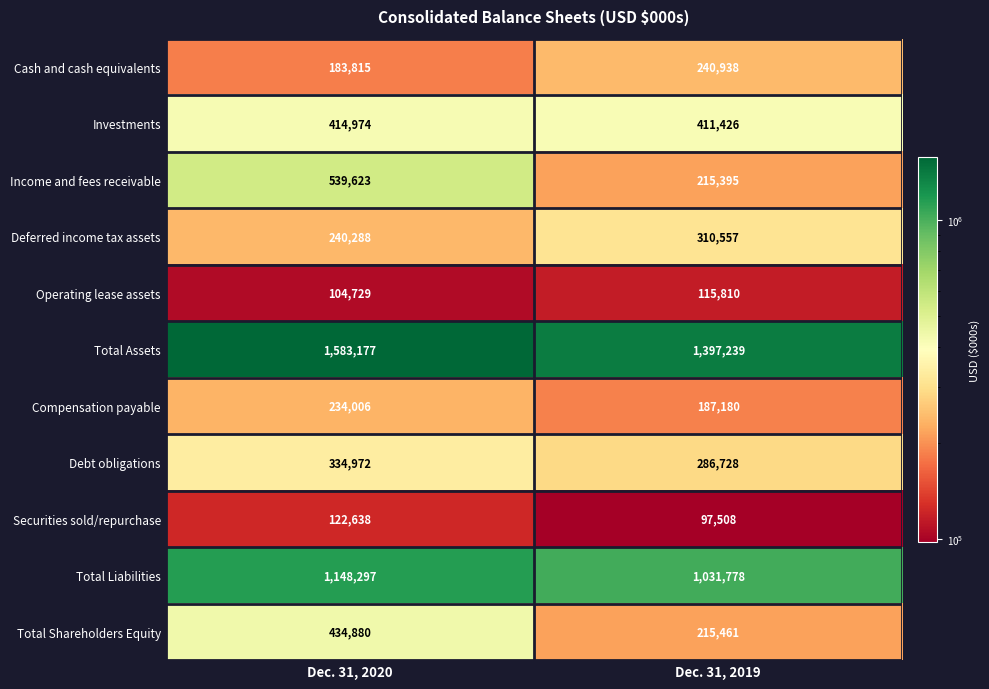

True or false: Securities sold/repurchase has a value of 67511 at Dec. 31, 2020.

False